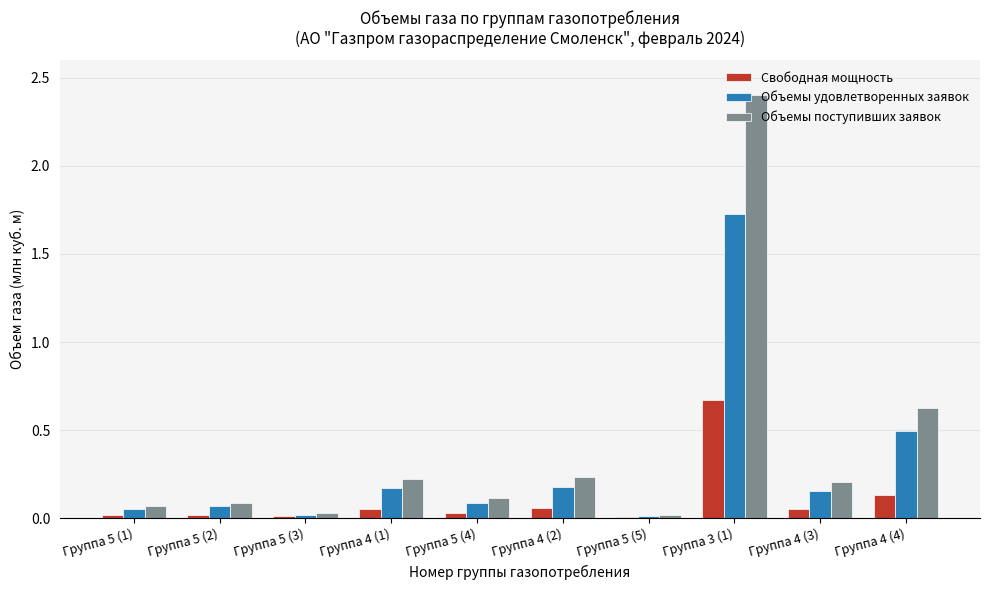

True or false: Объемы поступивших заявок has a value of 0.2 at Группа 4 (1).

True